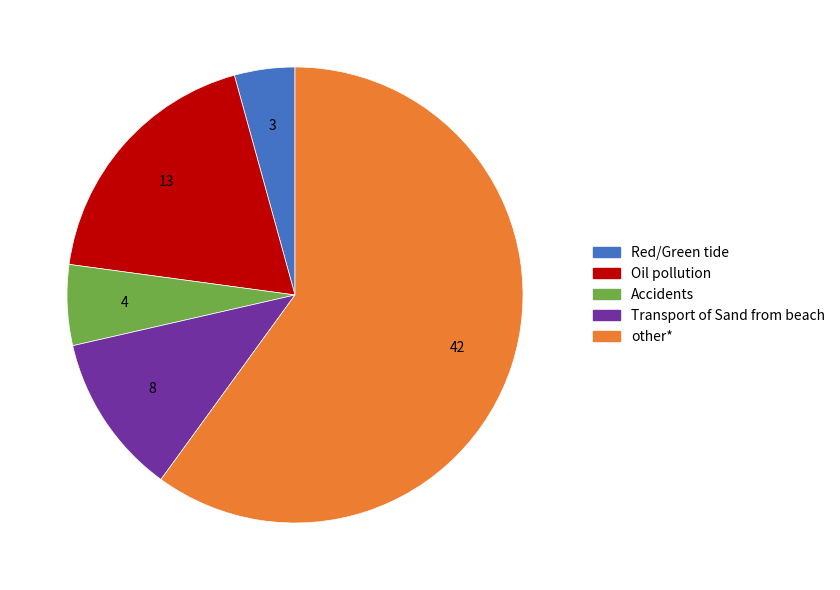

Count the number of slices in the pie.

5